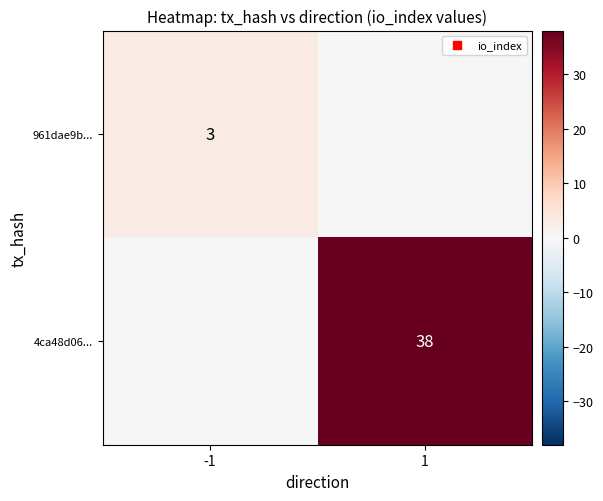

At which category is the sum across all series the highest?

1